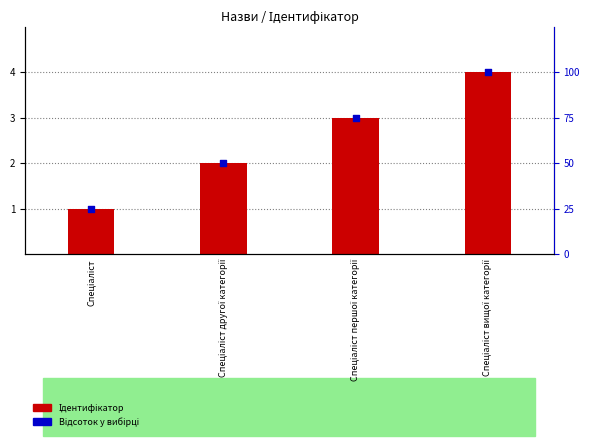

Which series contains the lowest Y value?

Ідентифікатор